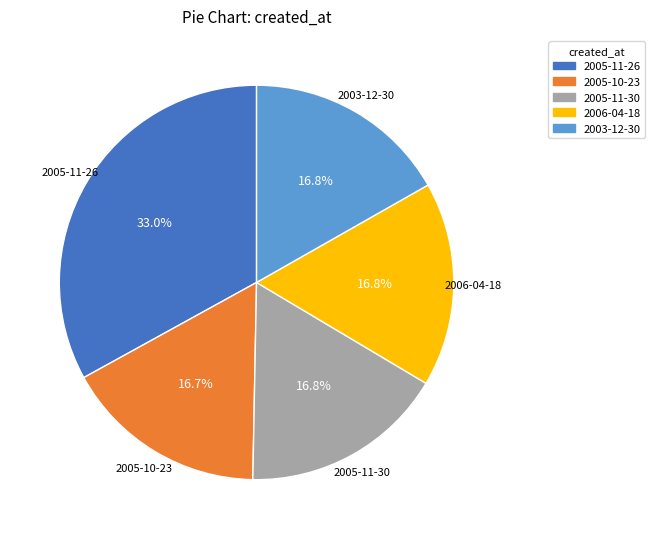

Is there any slice that represents more than half of the pie?

No